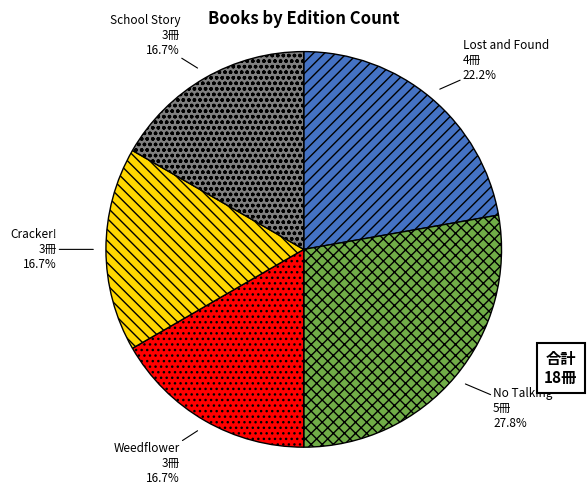

Which slice is the largest?

No Talking